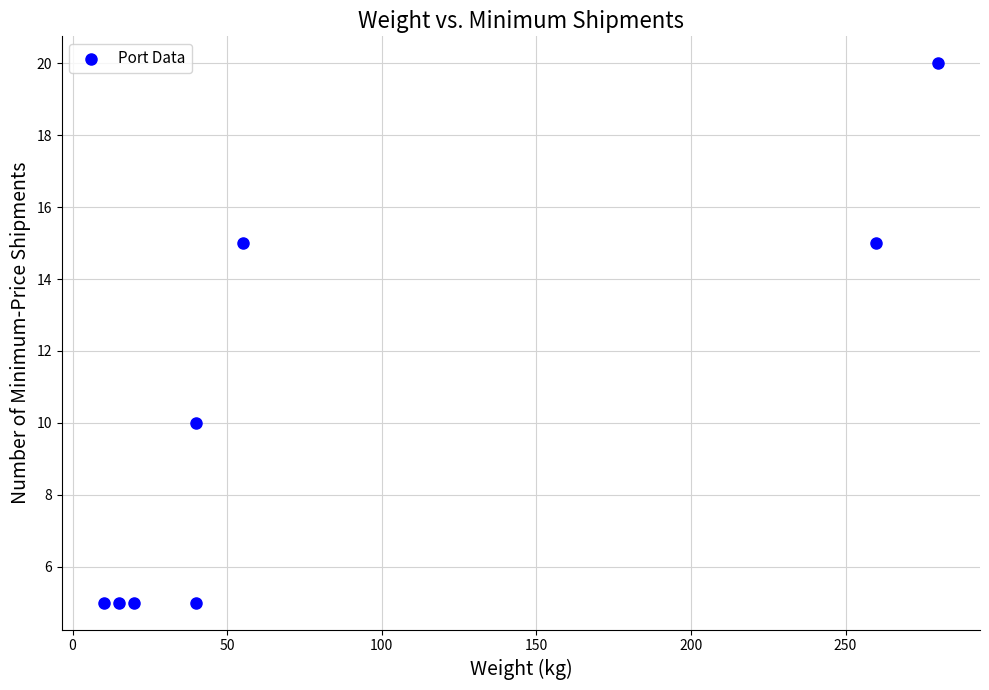

What Y value in the scatter plot is closest to 12?

10